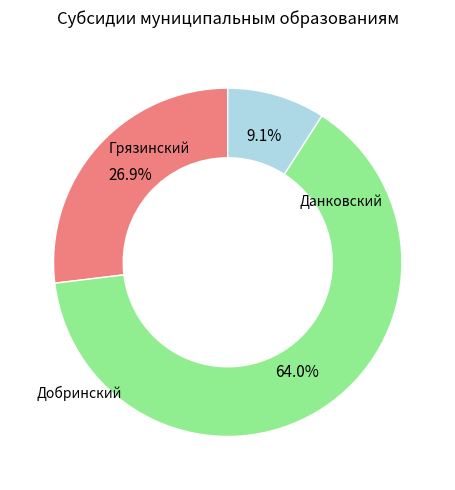

How many slices are in this pie chart?

3